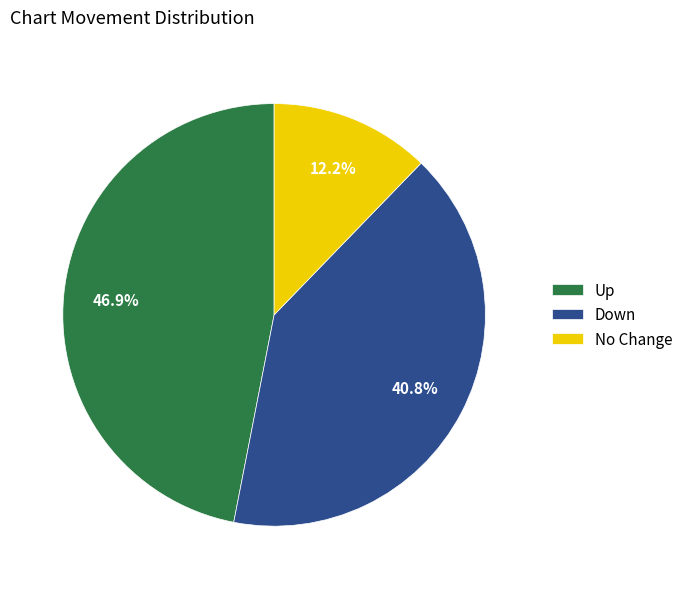

Rank the categories by value from lowest to highest.

No Change, Down, Up